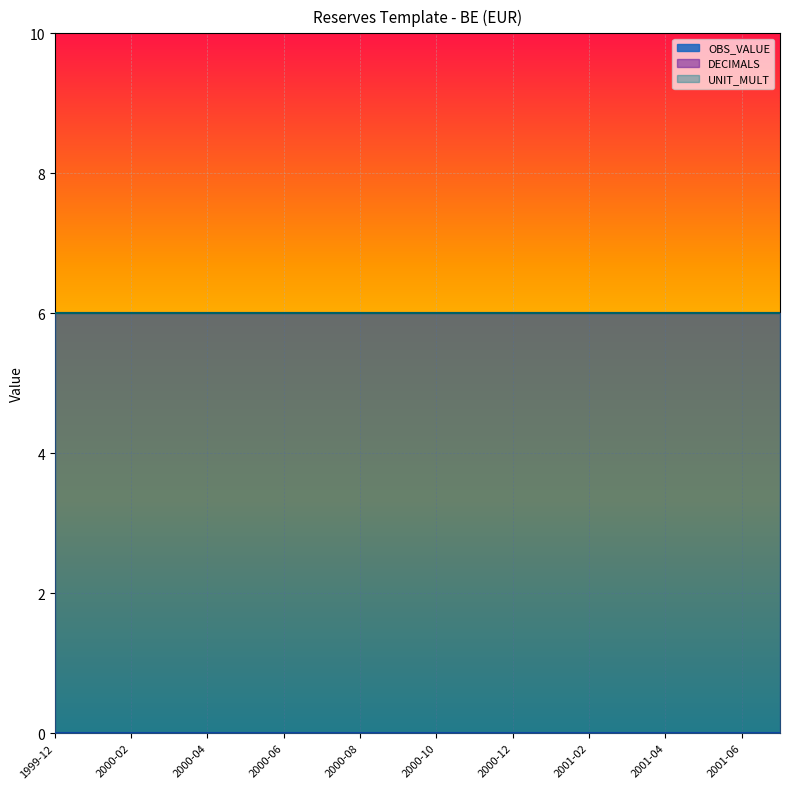

Is it true that DECIMALS equals 6 at 2001-04?

True